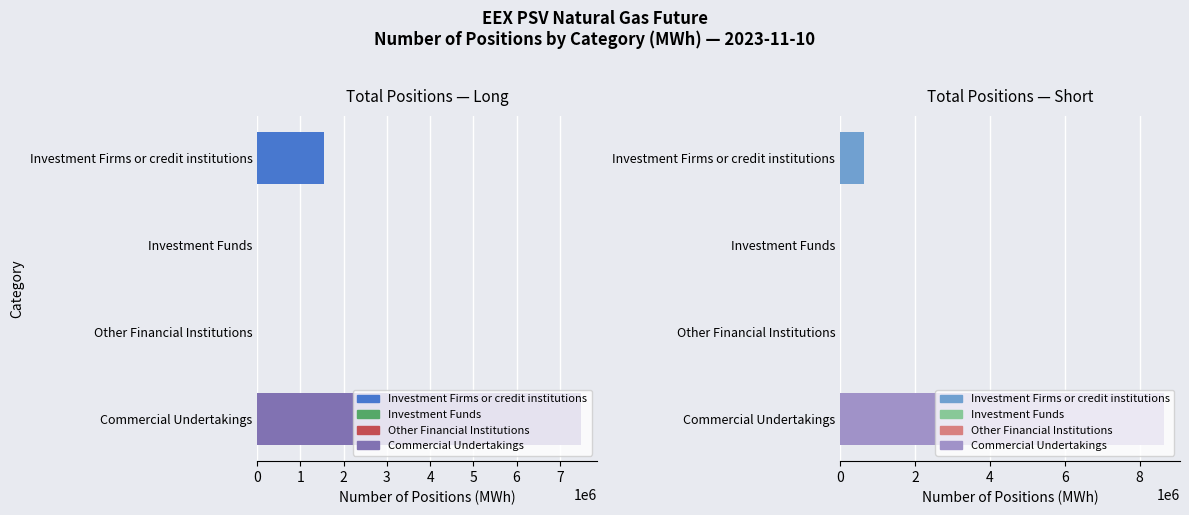

What is the spread (max minus min) of values at Investment Firms or credit institutions?

892080